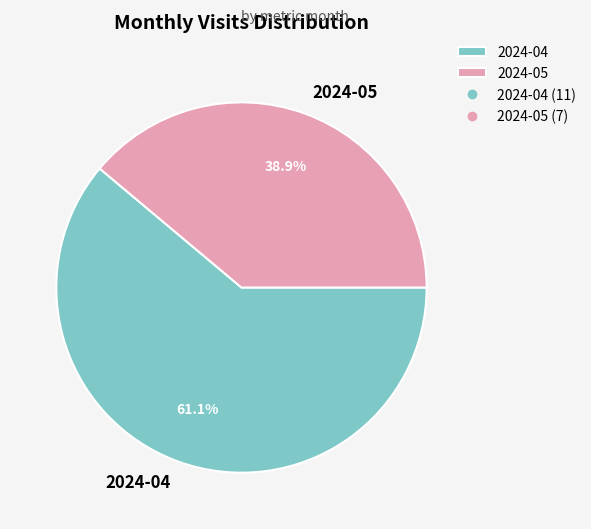

How many segments does this pie chart have?

2